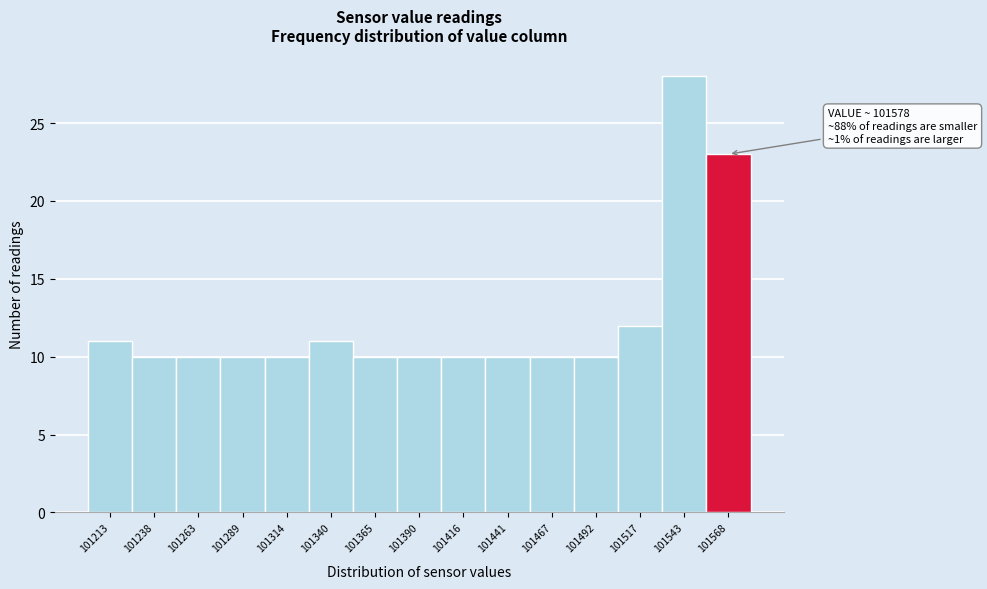

Reading left to right, extract all data points from this chart.

101213=11	101238=10	101263=10	101289=10	101314=10	101340=11	101365=10	101390=10	101416=10	101441=10	101467=10	101492=10	101517=12	101543=28	101568=23